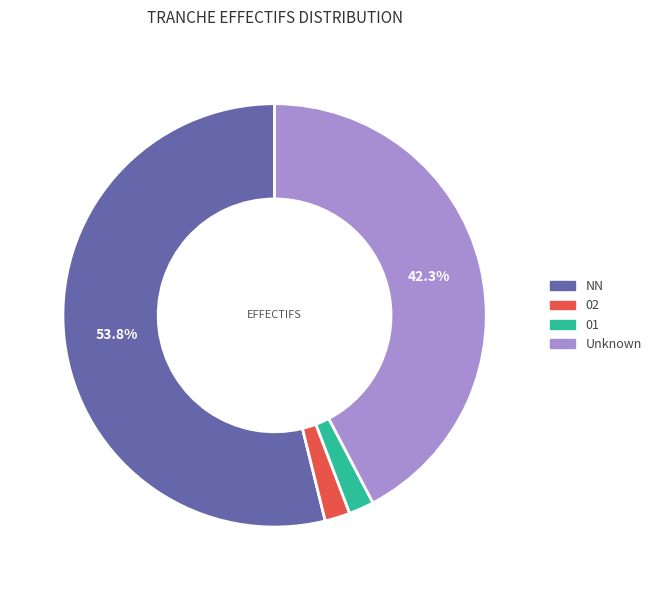

Which category has the biggest portion of the pie?

NN